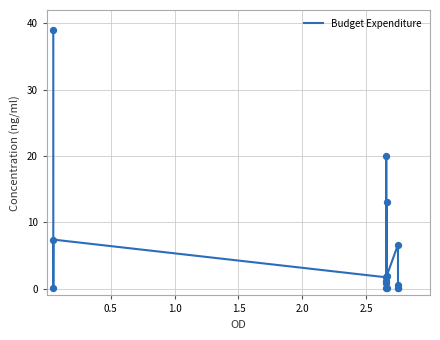

What is the greatest value displayed?

39.0